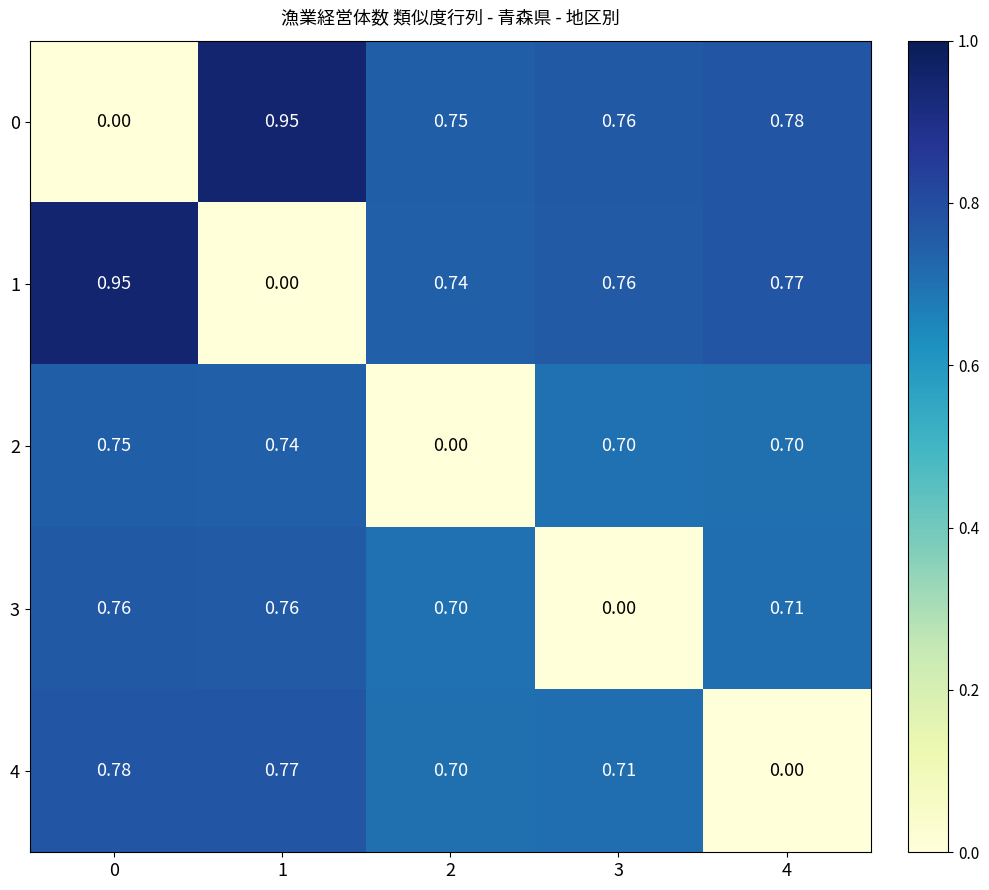

Reading right to left, extract all data points from this chart.

0: 4=0.8	3=0.8	2=0.8	1=0.9	0=0.0
1: 4=0.8	3=0.8	2=0.7	1=0.0	0=0.9
2: 4=0.7	3=0.7	2=0.0	1=0.7	0=0.8
3: 4=0.7	3=0.0	2=0.7	1=0.8	0=0.8
4: 4=0.0	3=0.7	2=0.7	1=0.8	0=0.8